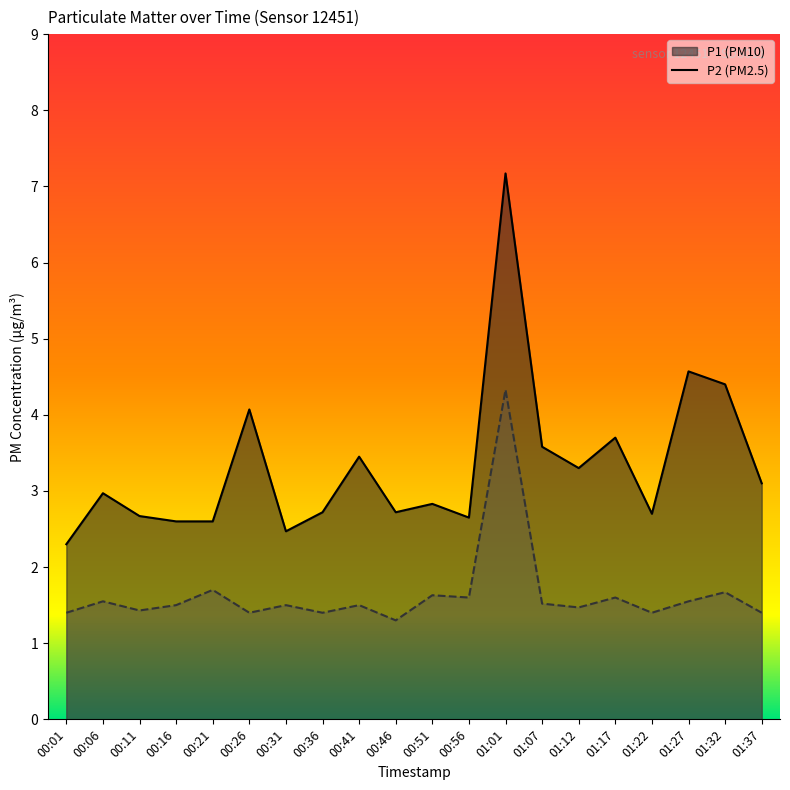

Which category has the lowest value in the P1 series?

00:01